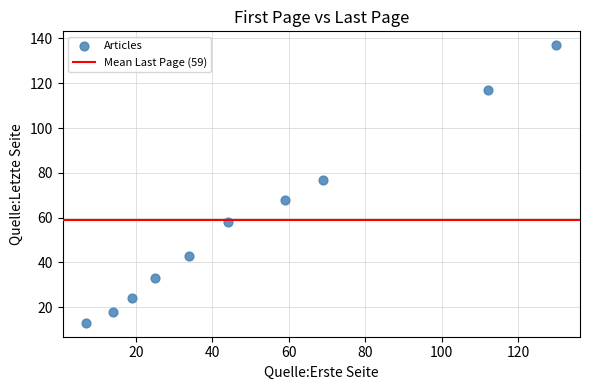

What is the range of X values (max minus min)?

123